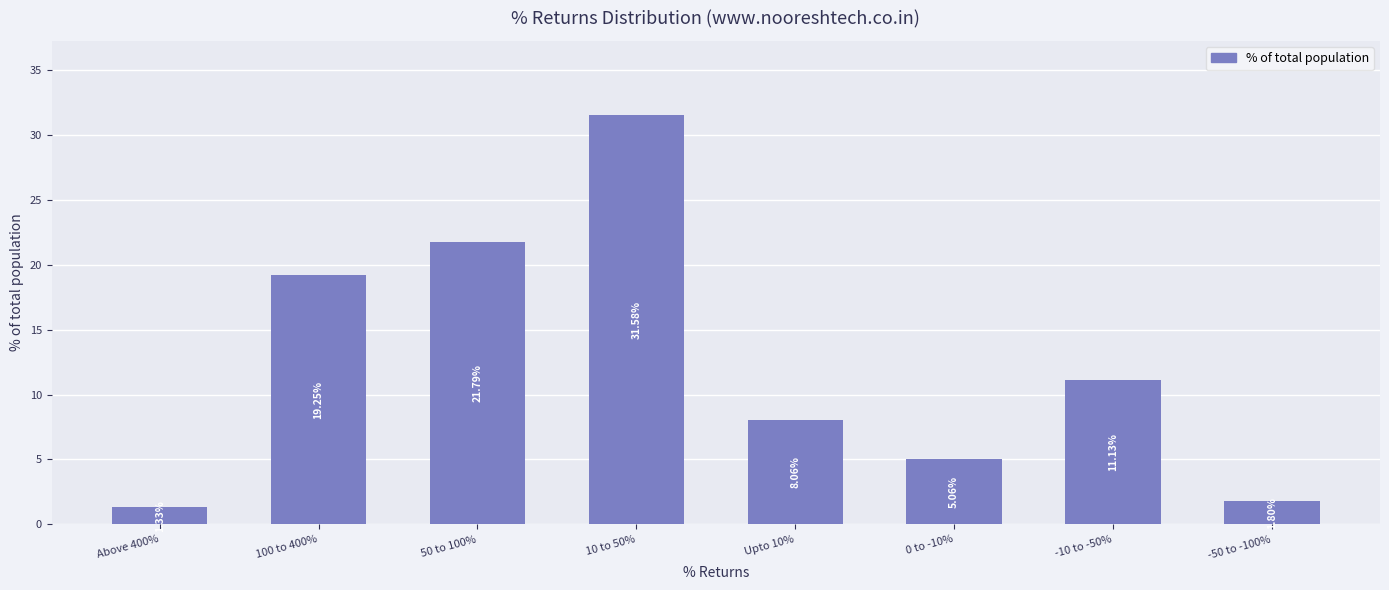

Rank the categories by value from highest to lowest.

10 to 50%, 50 to 100%, 100 to 400%, -10 to -50%, Upto 10%, 0 to -10%, -50 to -100%, Above 400%